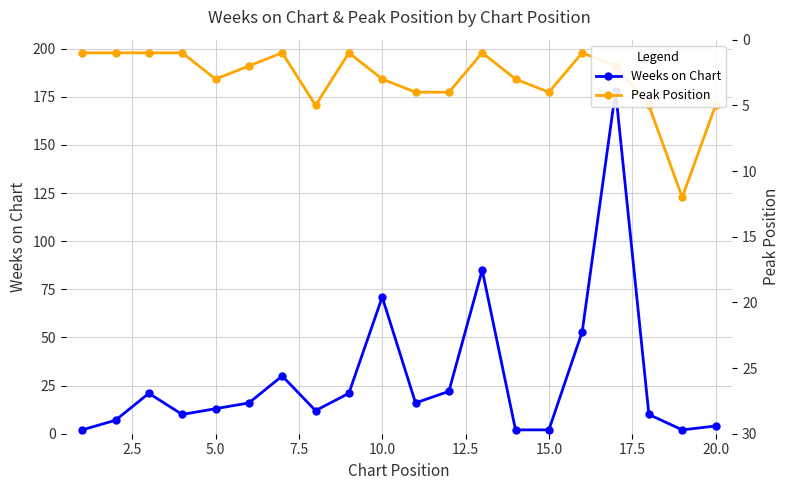

What is the highest value of the Peak Position series?

12